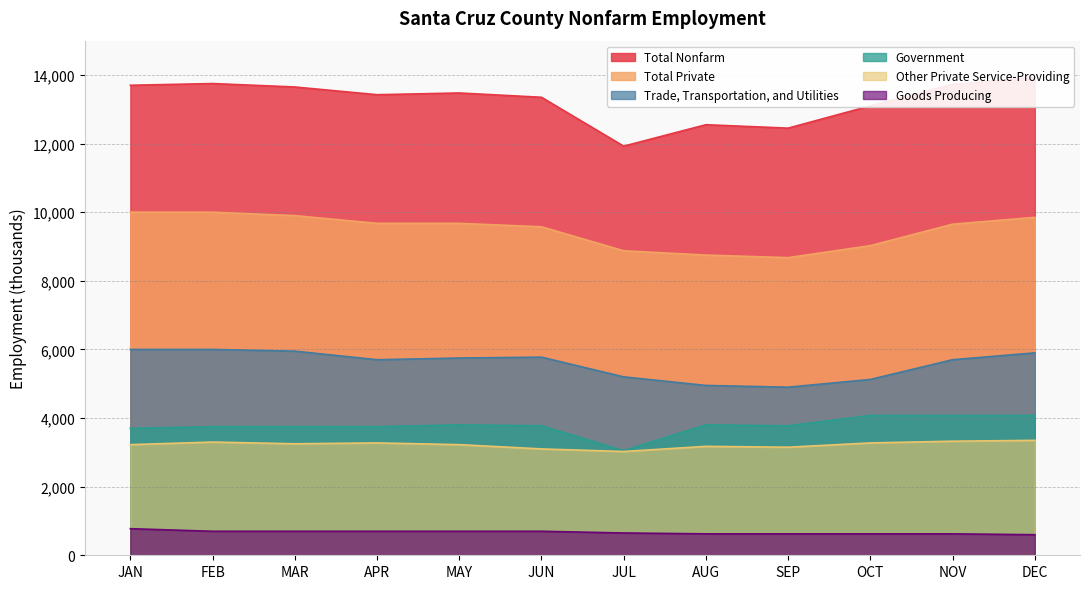

The value of Government at MAR is 5110. True or false?

False